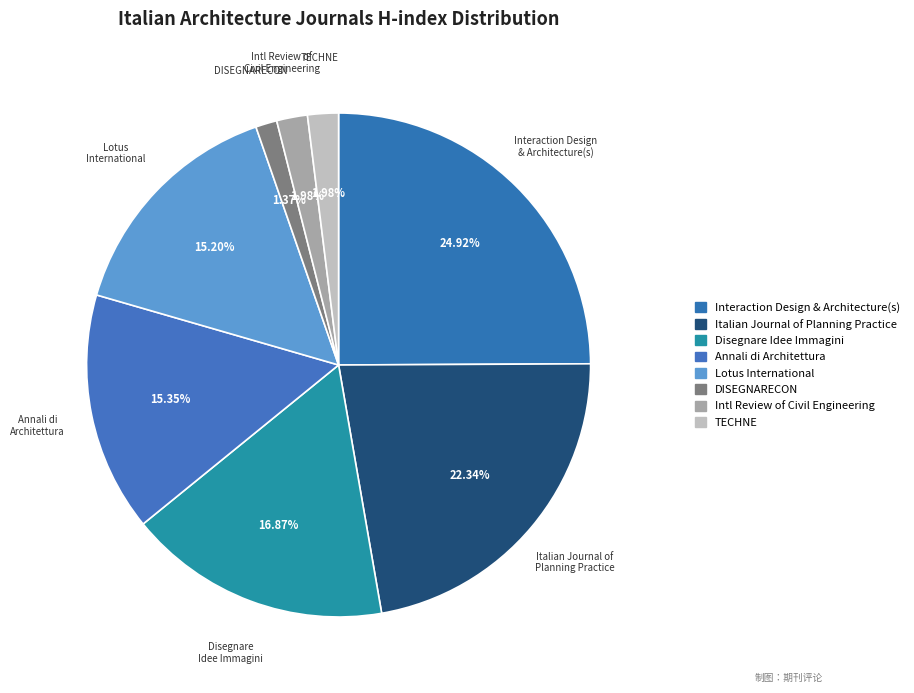

True or false: Disegnare Idee Immagini accounts for 28% of the total.

False